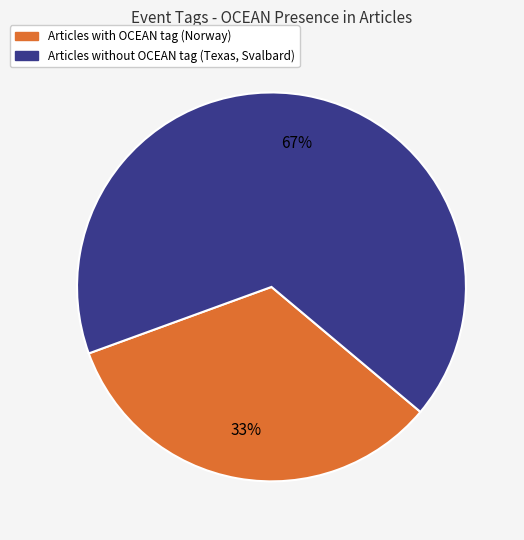

Is there any slice that represents more than half of the pie?

Yes